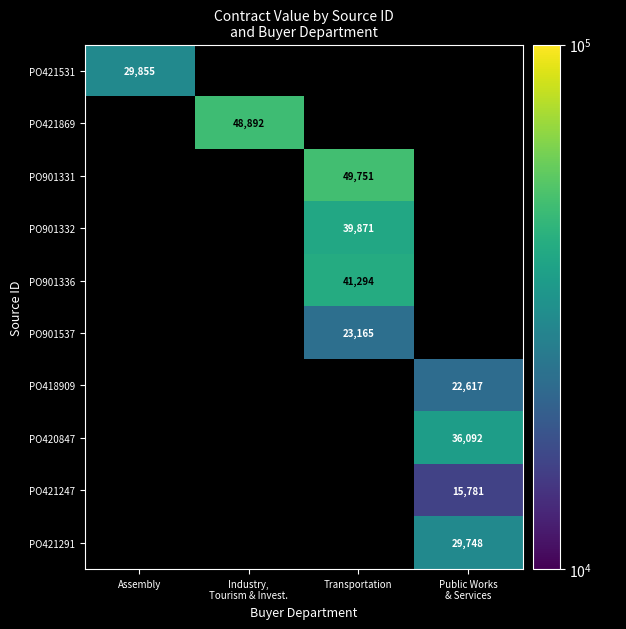

Is it true that PO901331 equals 49751 at Transportation?

True